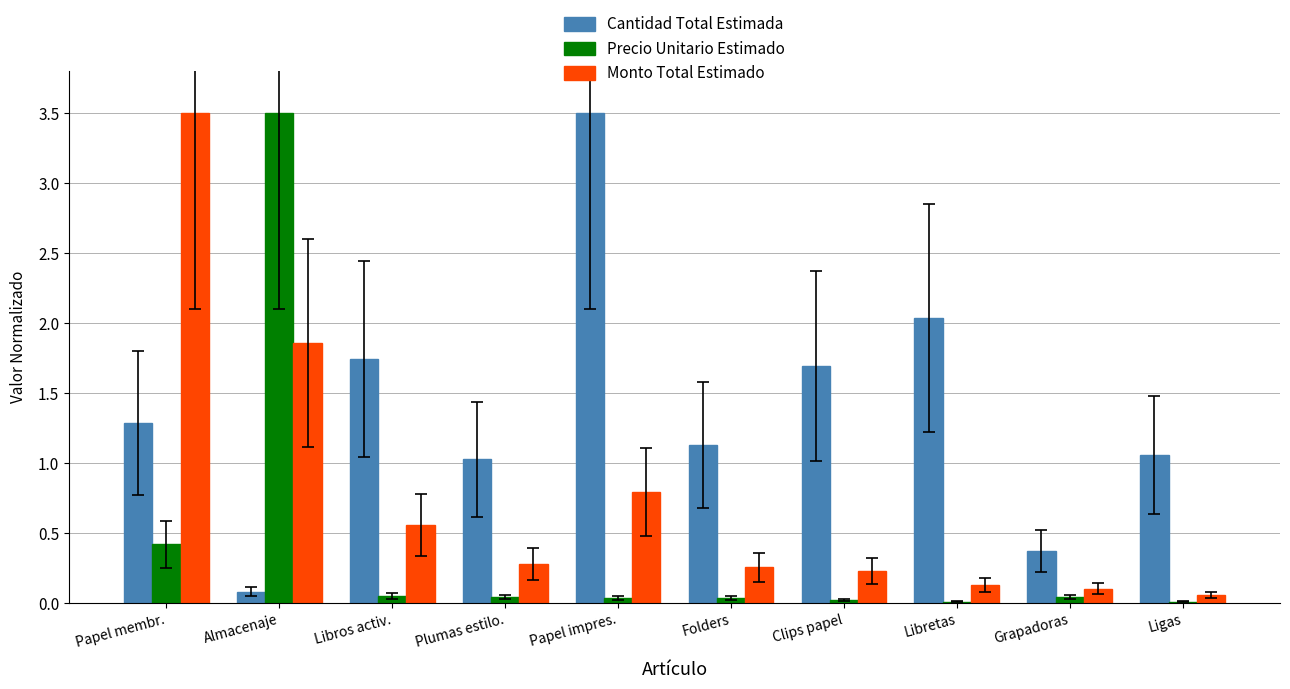

What is the highest value of the Precio Unitario Estimado series?

3.5